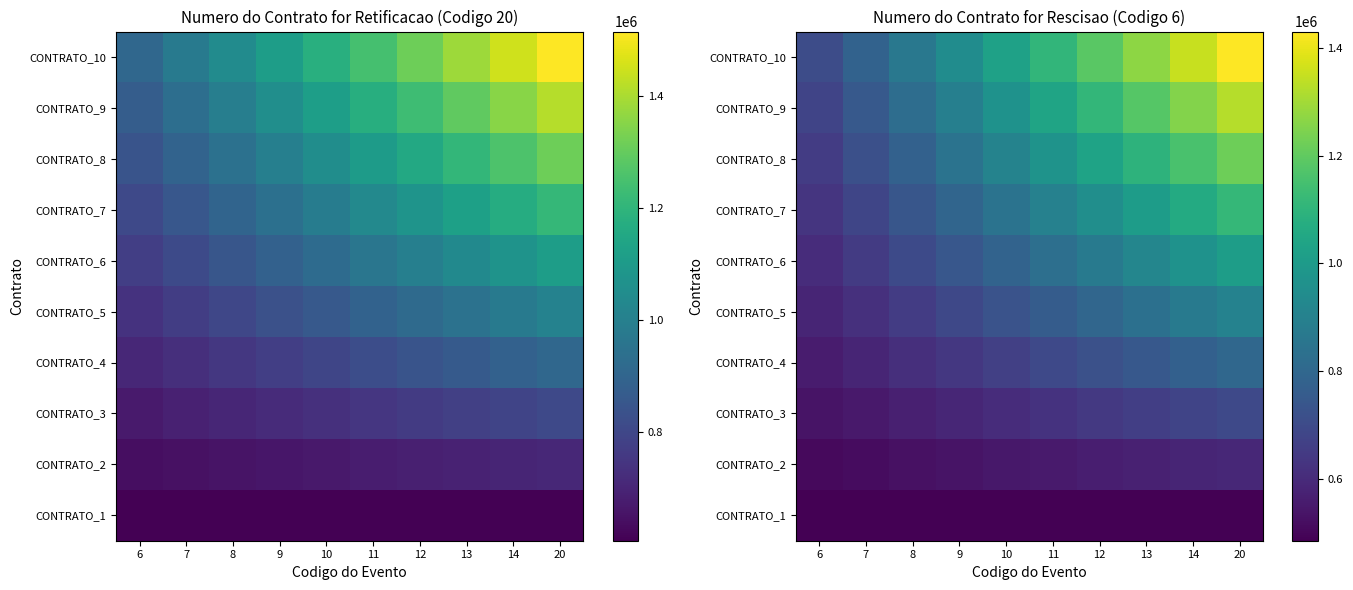

What is the difference between the maximum and minimum values in the CONTRATO_9 series?

646400.0